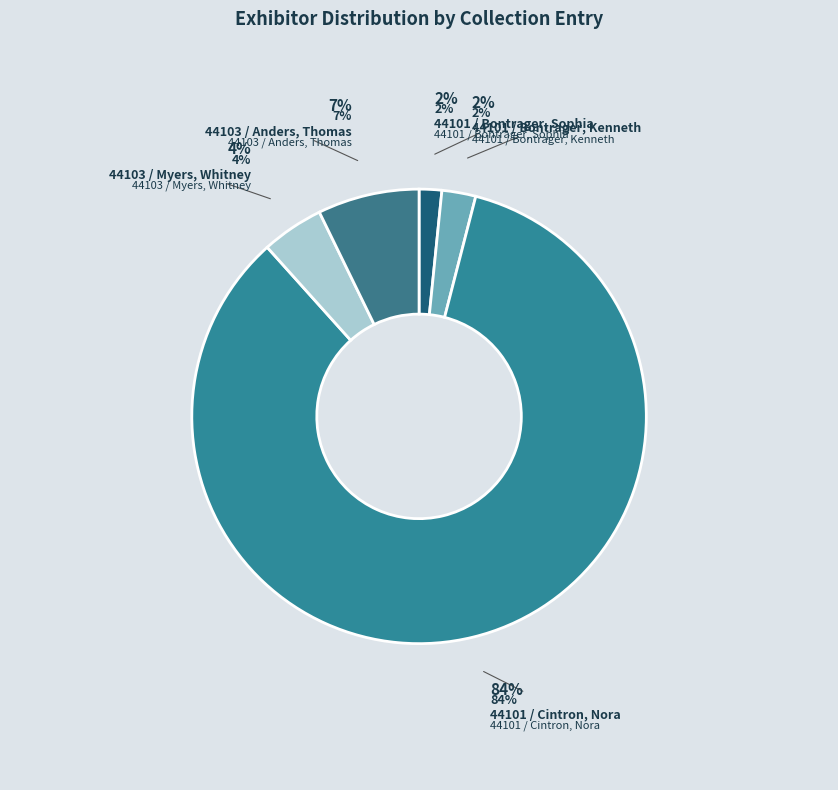

Is it true that 44101 / Bontrager, Sophia is 13% of the pie?

False